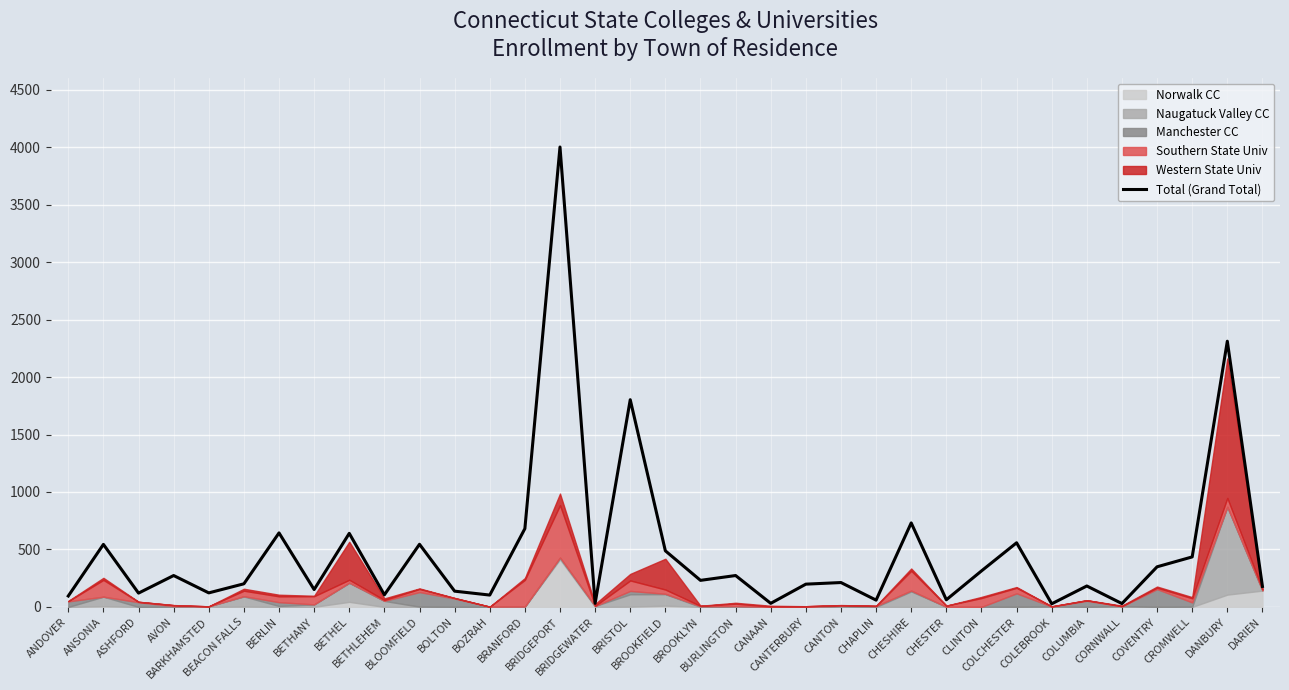

True or false: the data shows 151 at BETHANY.

True